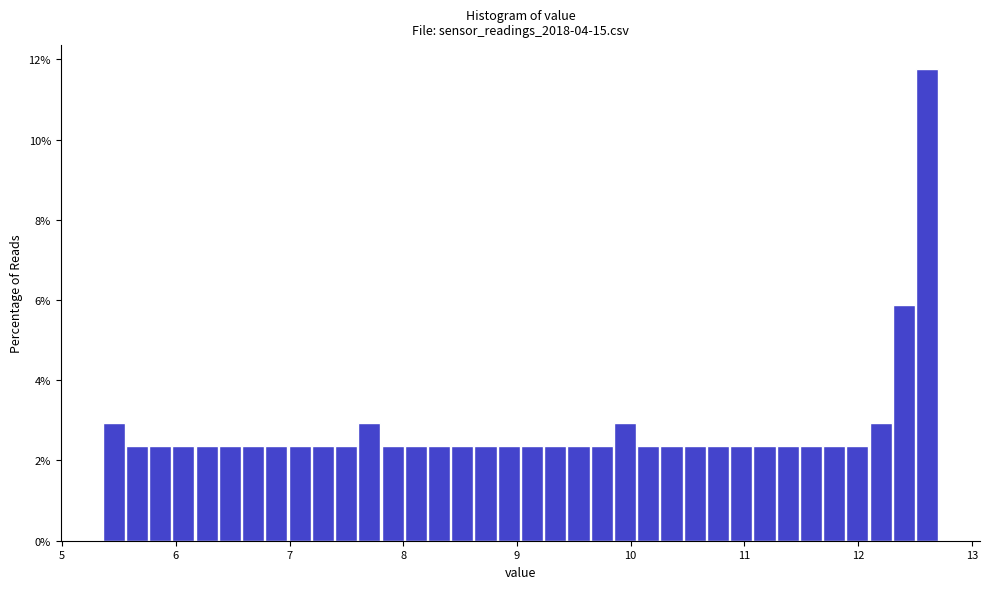

Around what value on the x-axis is the tallest bar? Give the approximate position of its centre, as read against the axis.

12.6